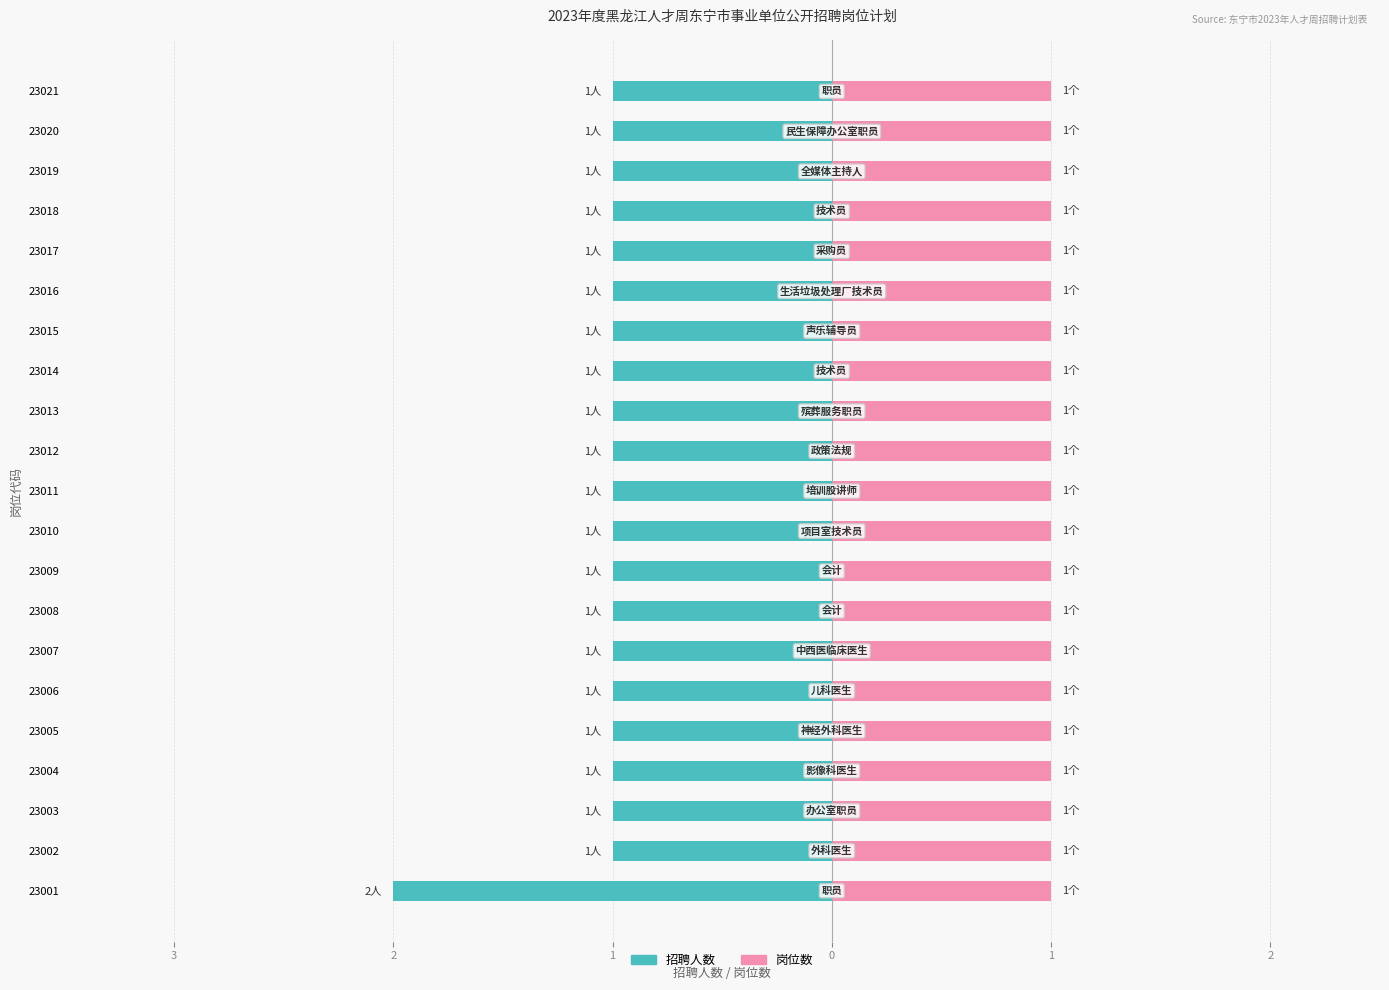

Count the number of categories in the chart.

21